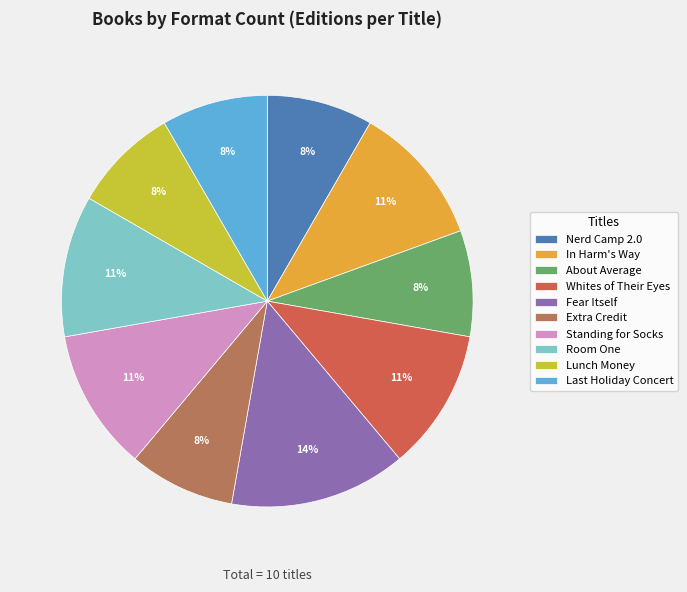

Between Fear Itself and Whites of Their Eyes, which is larger?

Fear Itself